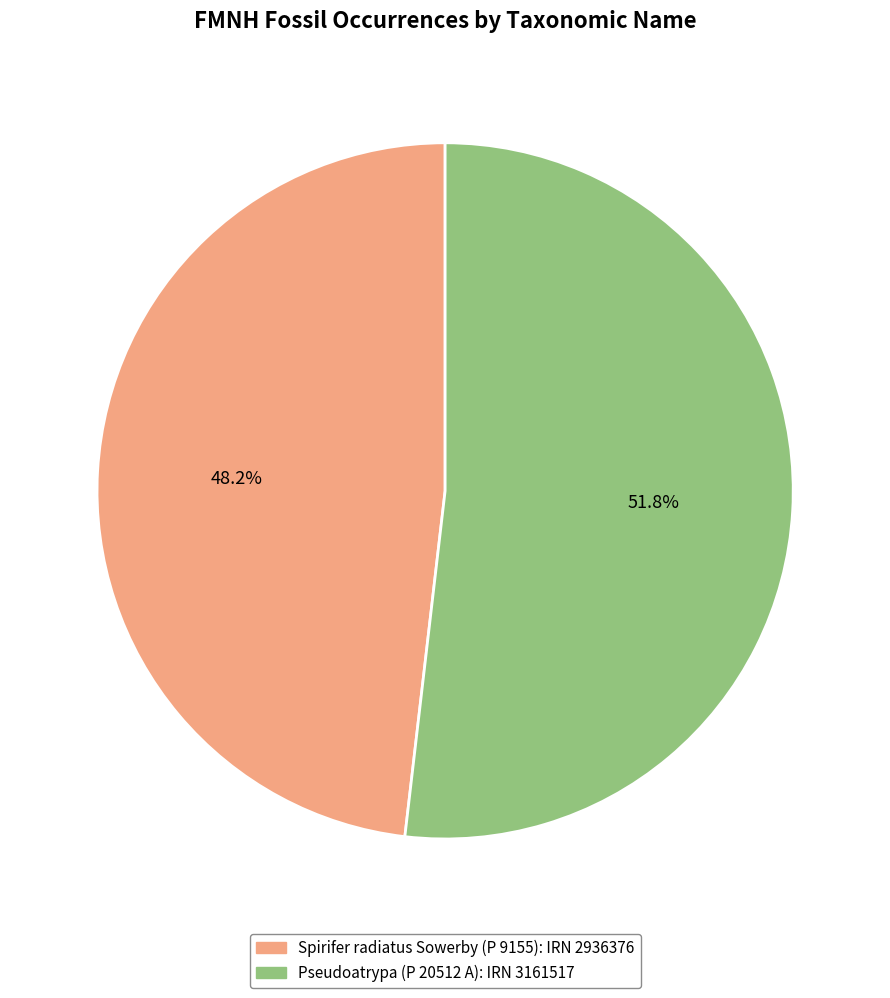

Count the number of slices in the pie.

2